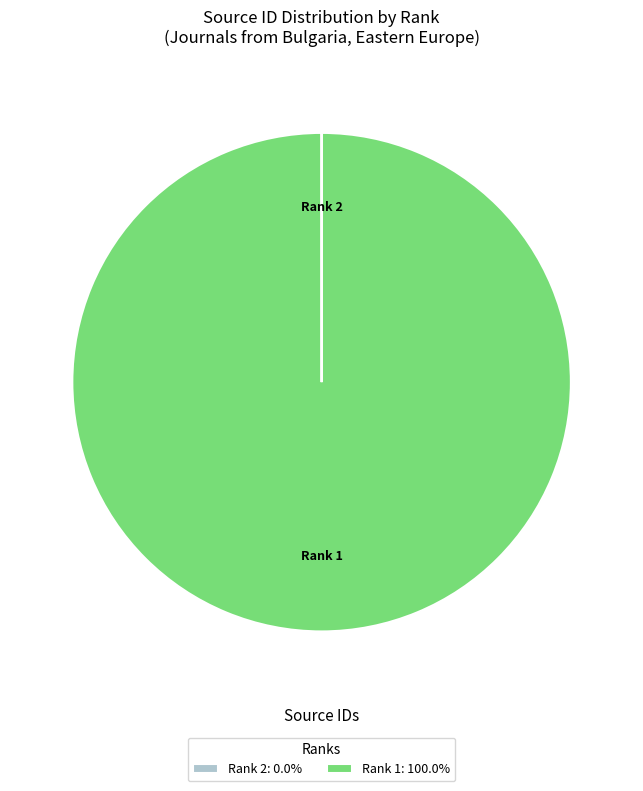

Which slice represents more than half of the pie?

Rank 1